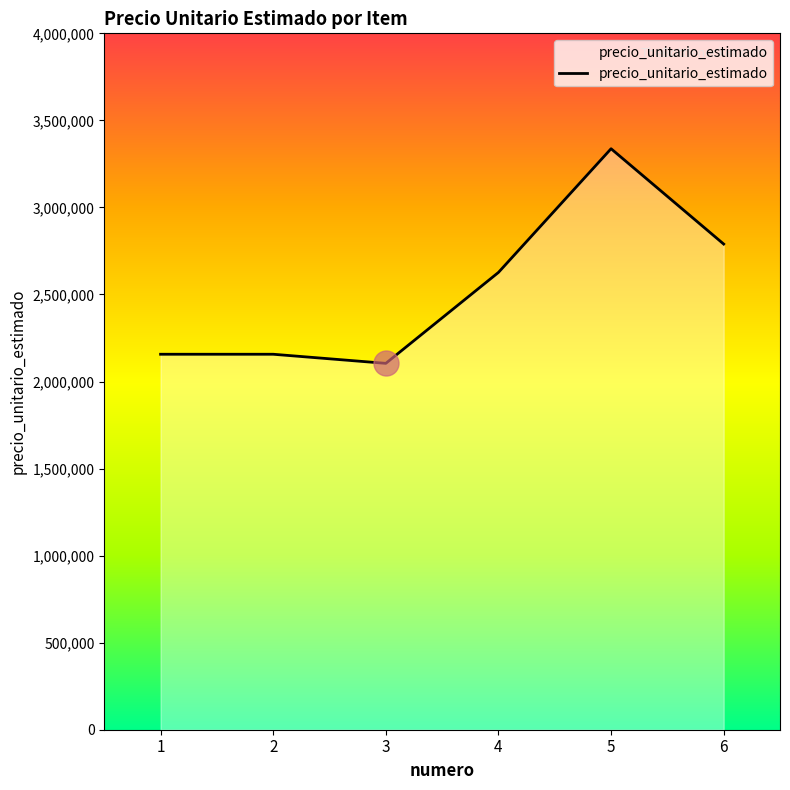

Reading left to right, extract all data points from this chart.

2156667	2156667	2104413	2626667	3337167	2789600